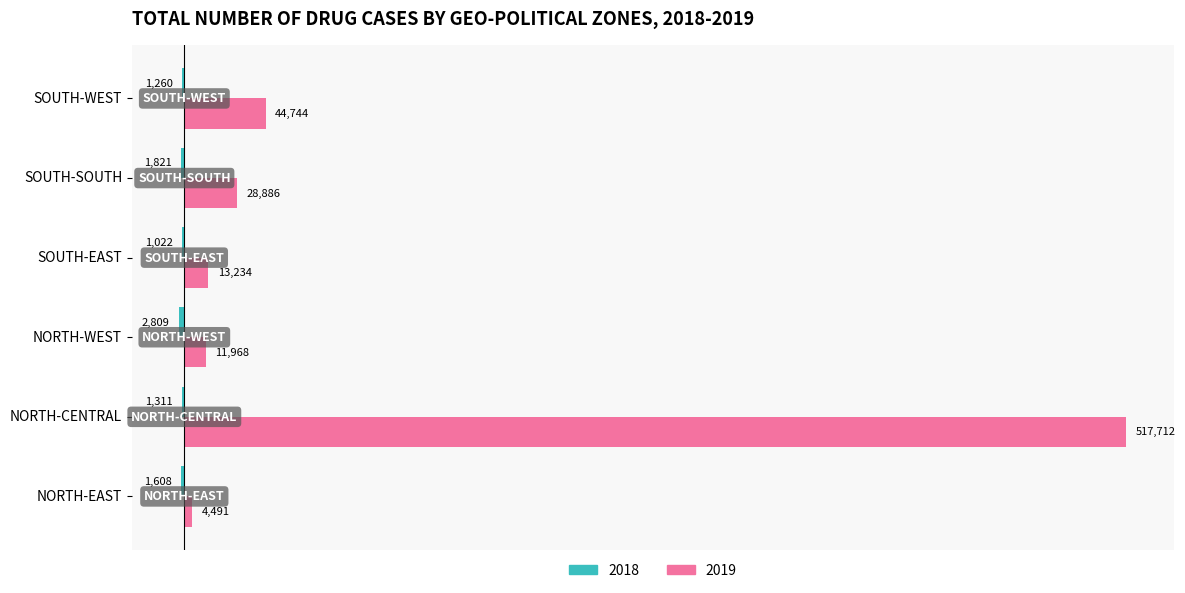

The 2019 series shows 4490.8 at NORTH-EAST. True or false?

True